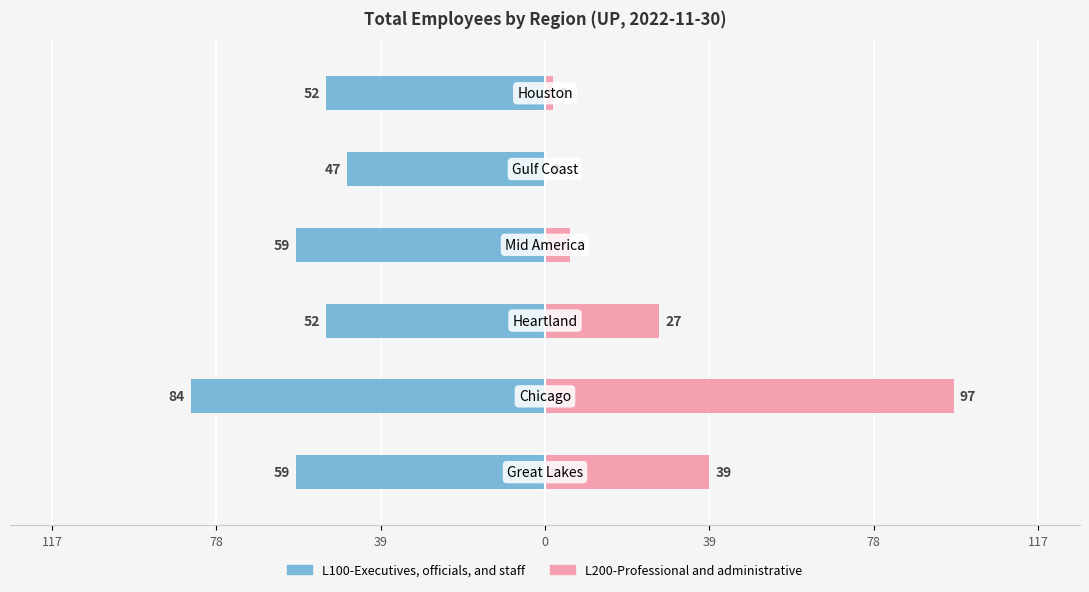

The L200-Professional and administrative series shows 4 at 0. True or false?

False